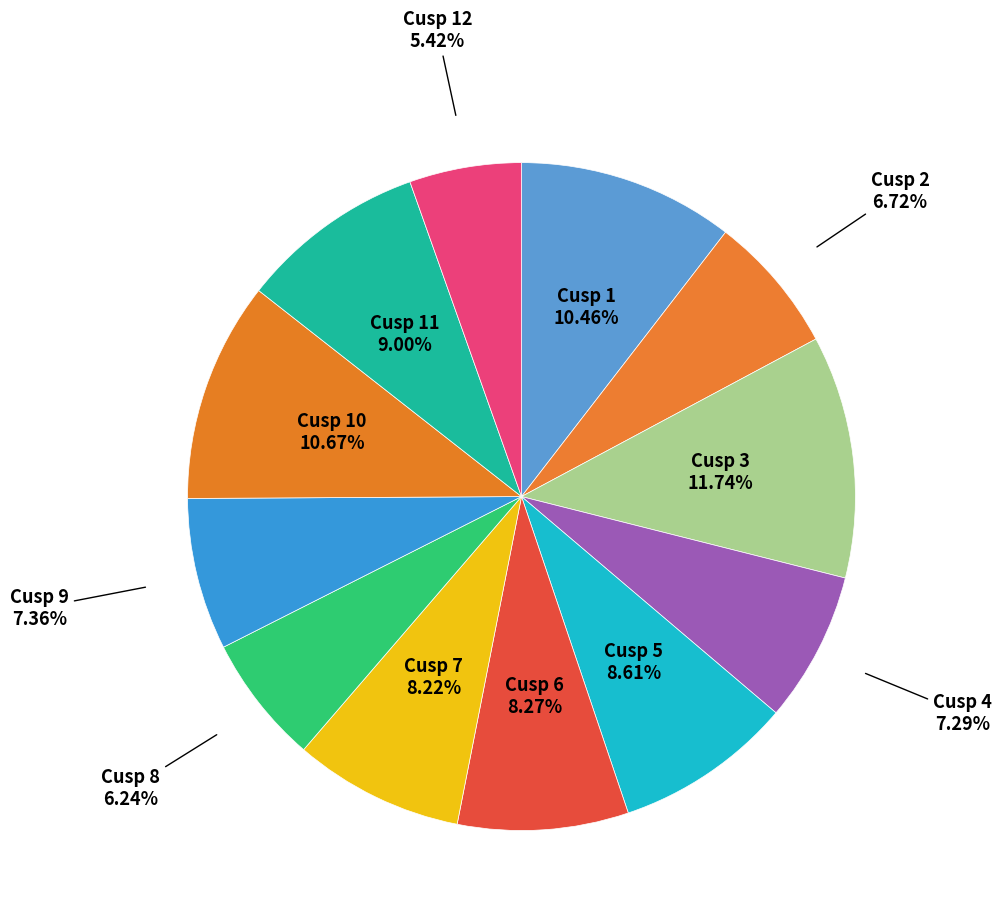

Count the number of slices in the pie.

12